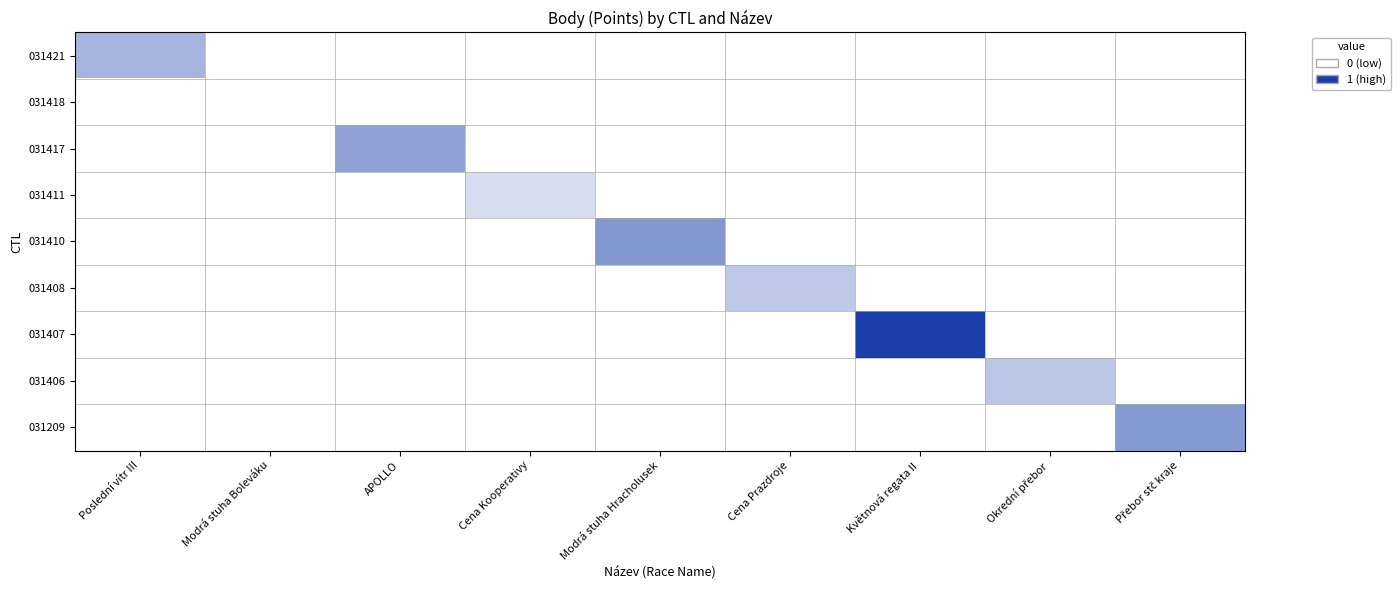

Which category has the highest value across all series?

Květnová regata II